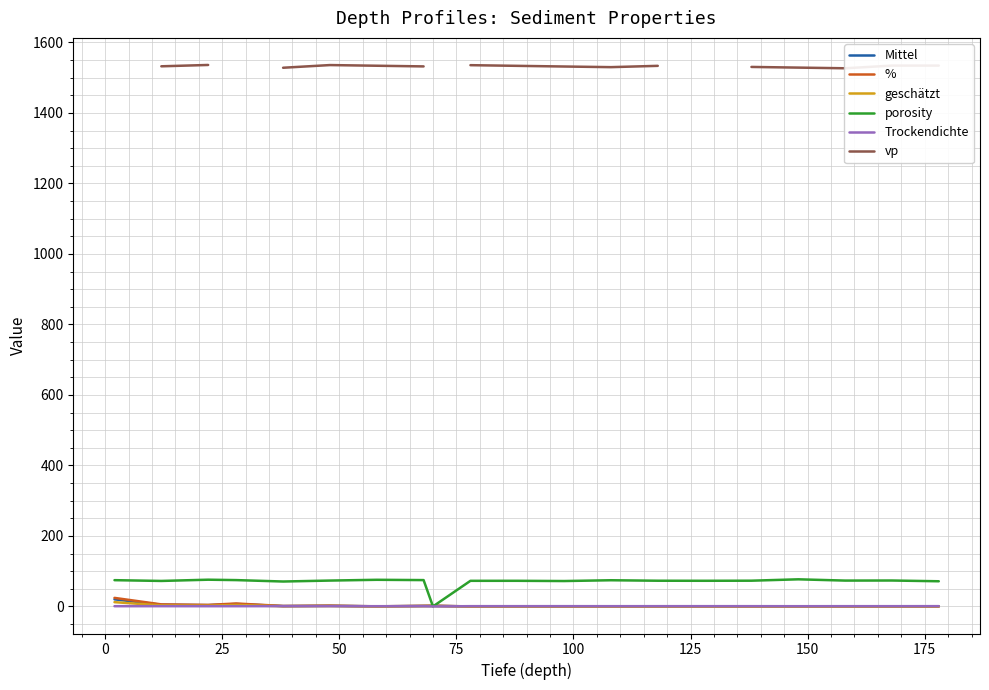

What is the maximum value for porosity?

76.9